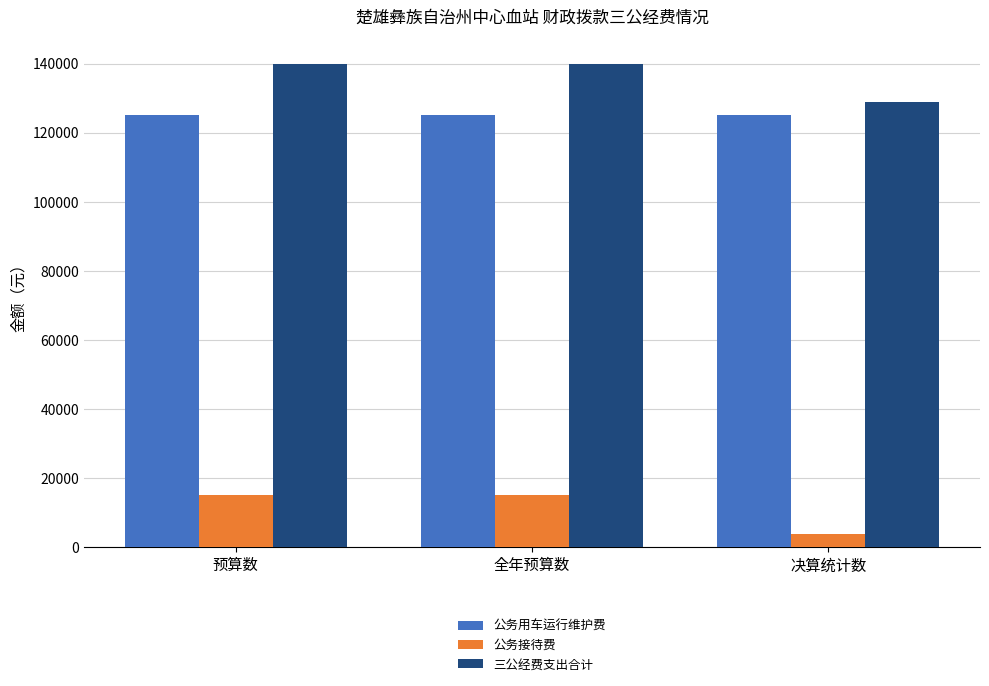

What is the difference between the highest and lowest values at 决算统计数?

125000